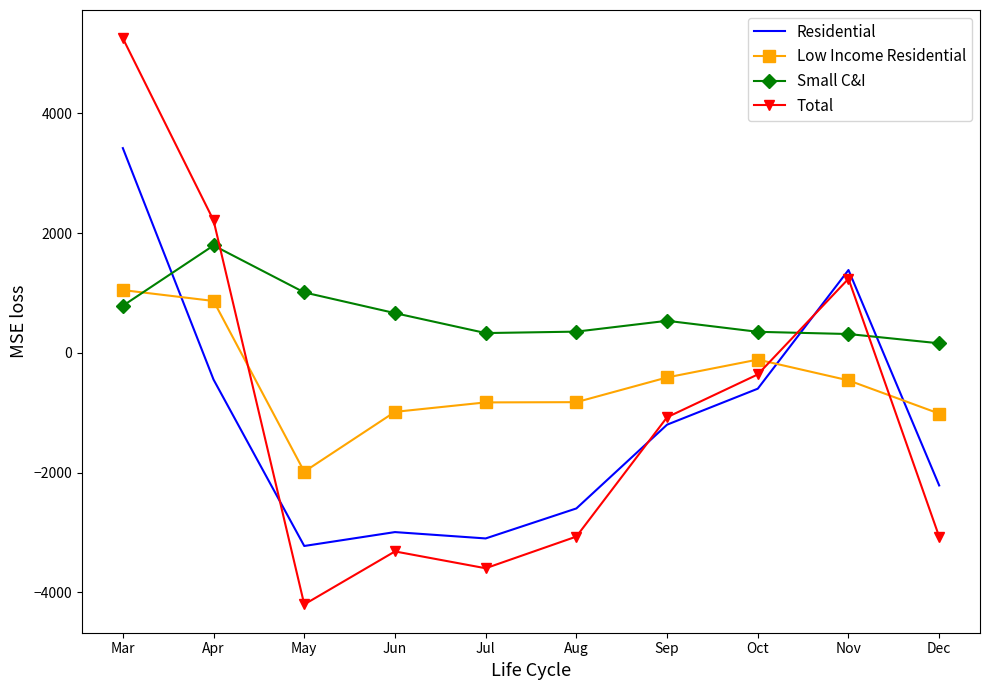

How many categories are shown in the chart?

10